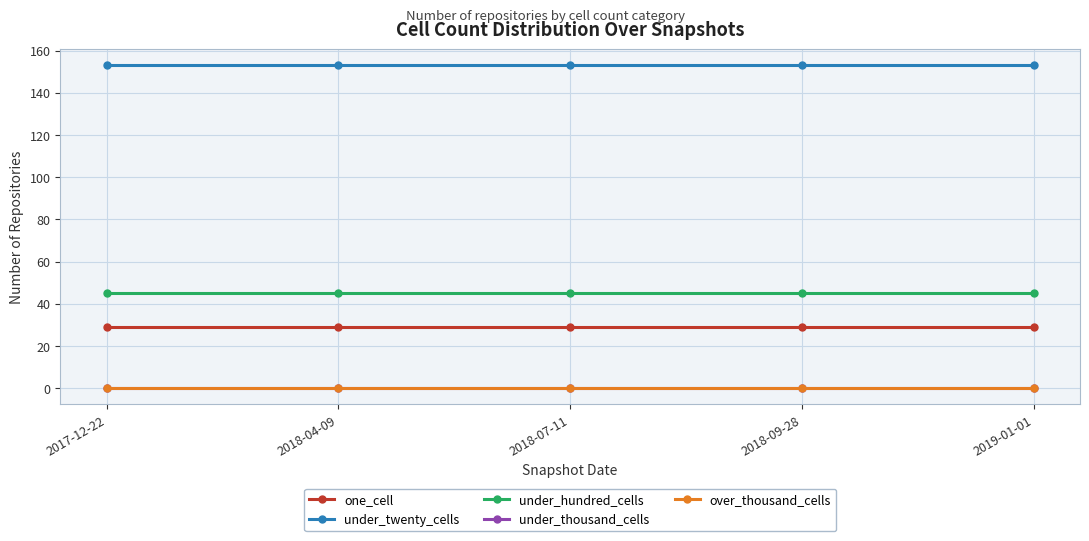

Is this an area chart (filled region under the line)?

No